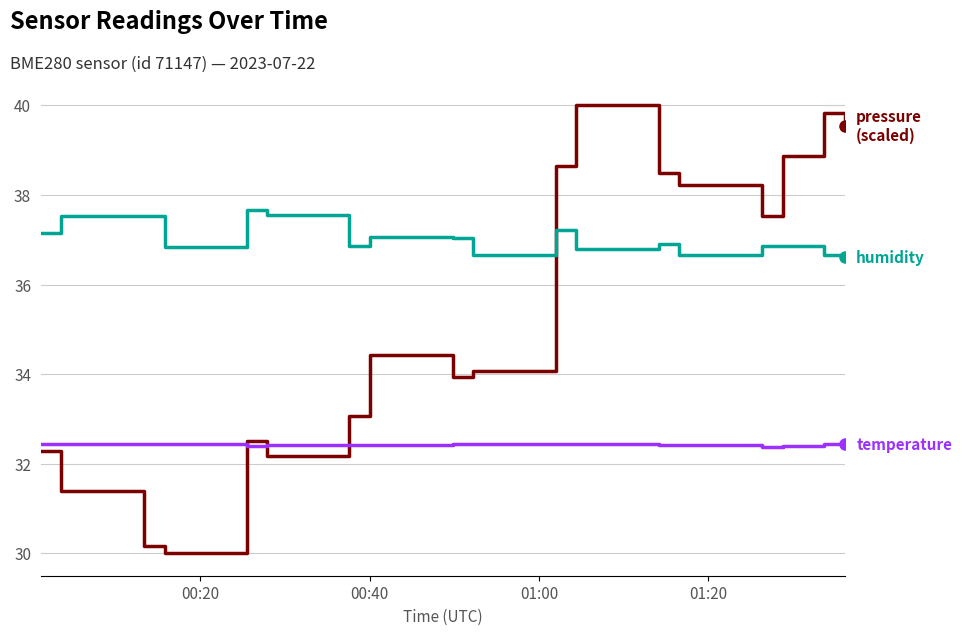

What is the maximum value shown in the chart?

40.0